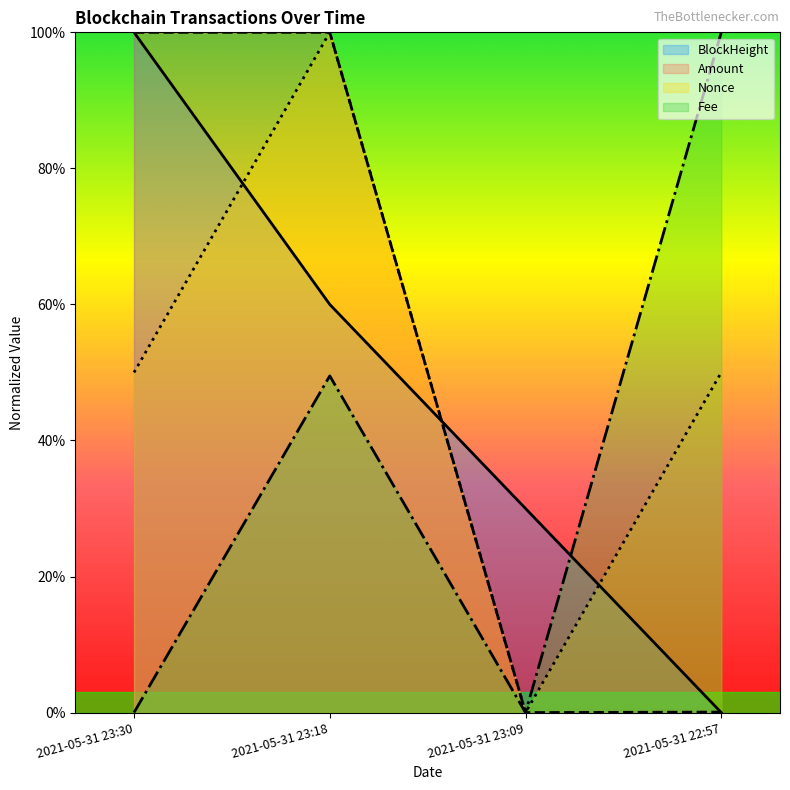

The Fee series shows 0.0 at 2021-05-31 23:09. True or false?

True